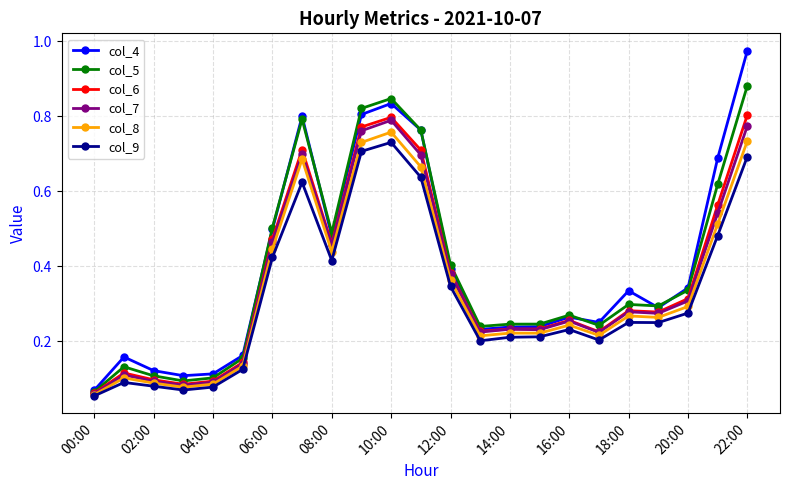

In col_5, how many points are lower than both neighbors (excluding endpoints)?

5